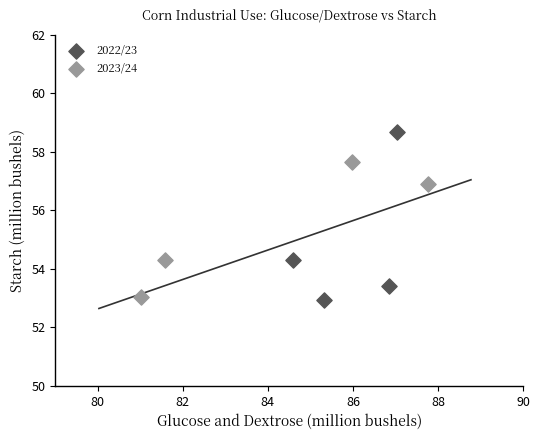

Which series has the widest spread of Y values?

2022/23